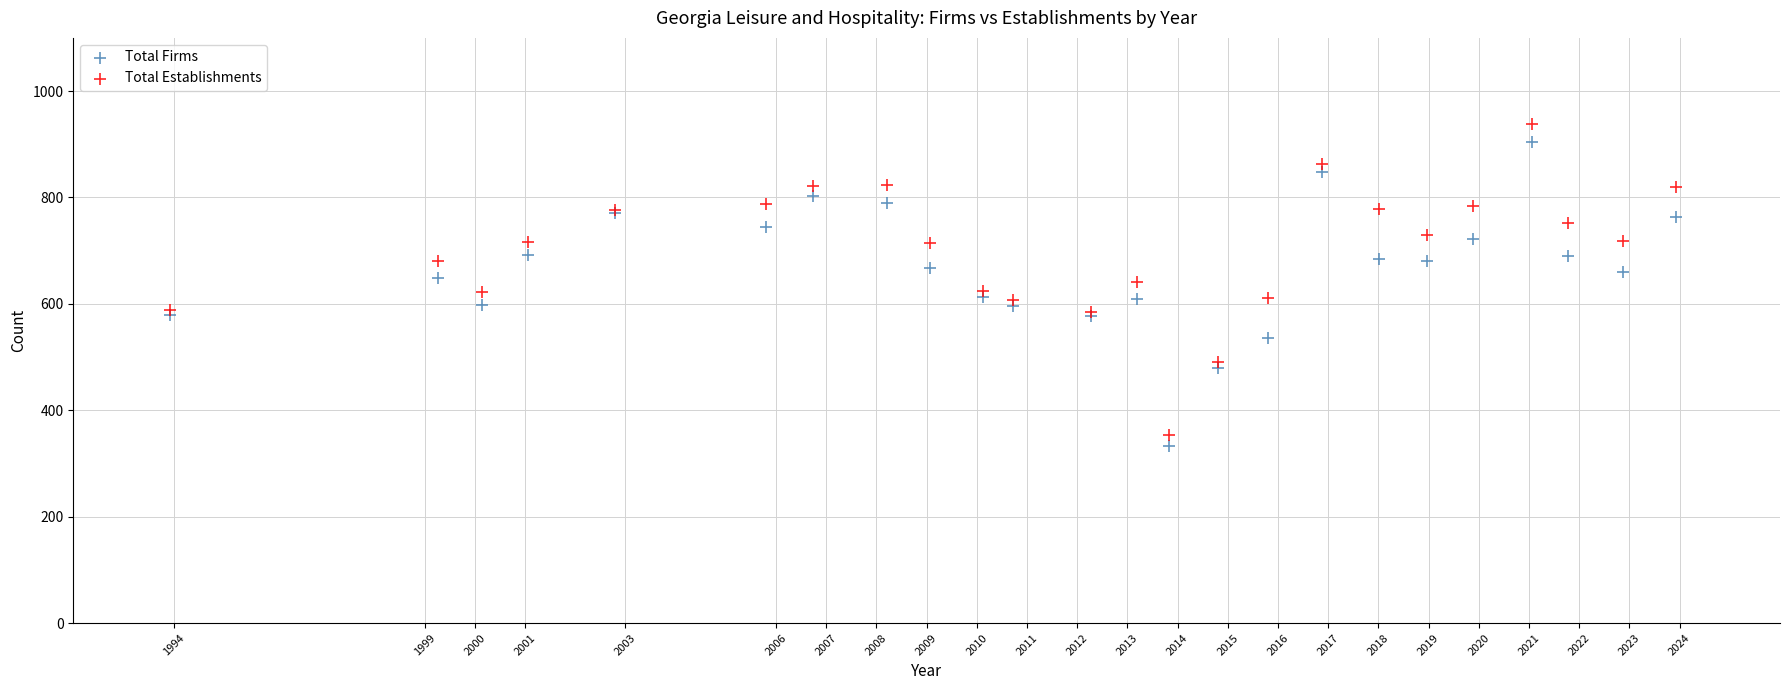

What is the X range (max minus min) for the scatter plot?

30.0